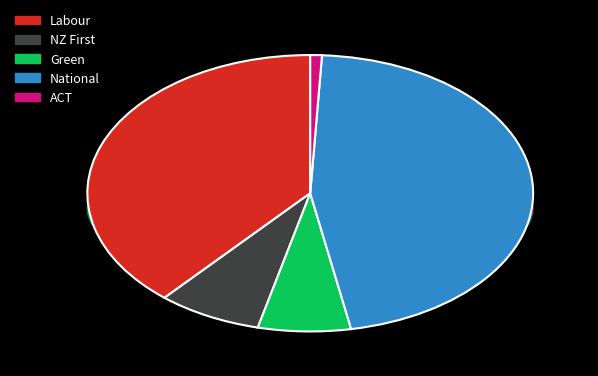

Combined, what portion of the pie is ACT and Labour?

39.5%